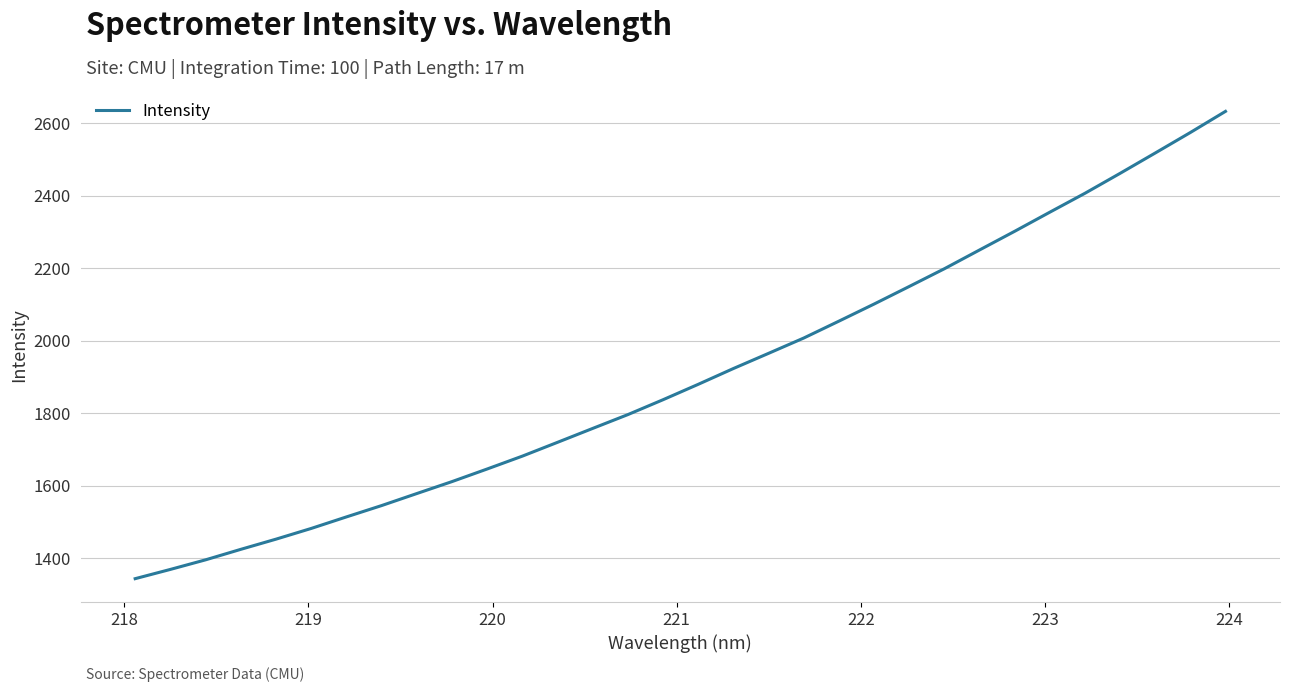

What is the maximum value shown in the chart?

2632.1